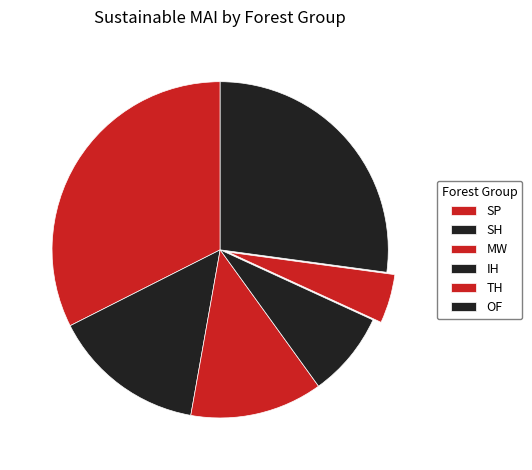

Which has a higher value, SP or TH?

TH